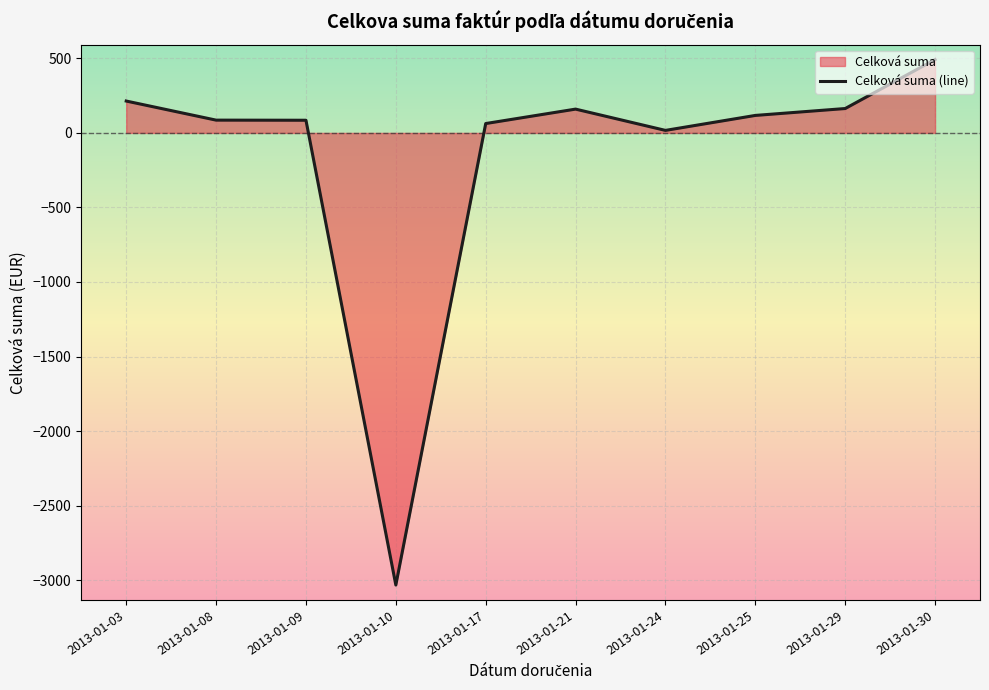

What is the minimum value shown in the chart?

-3033.3